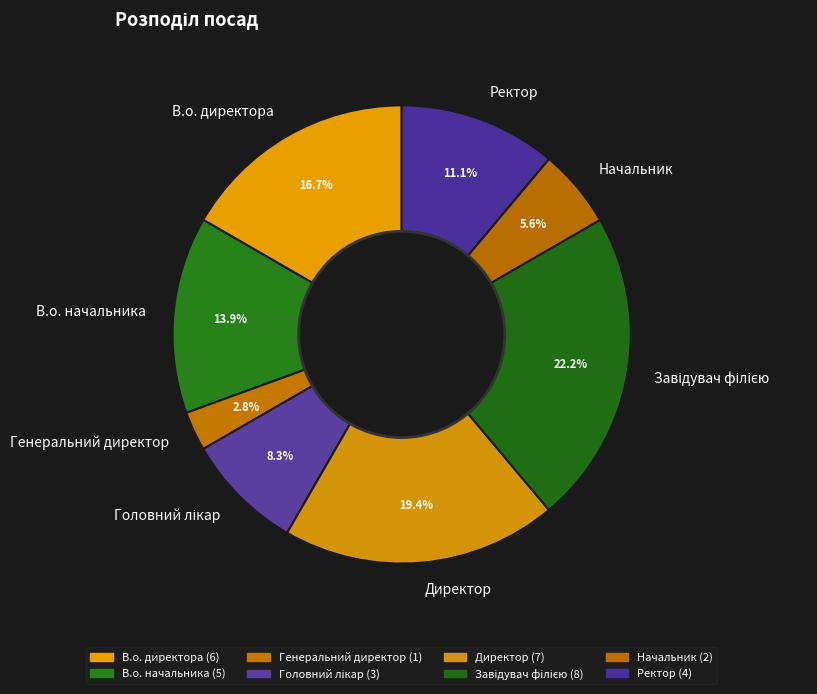

Which has a higher value, В.о. начальника or Начальник?

В.о. начальника